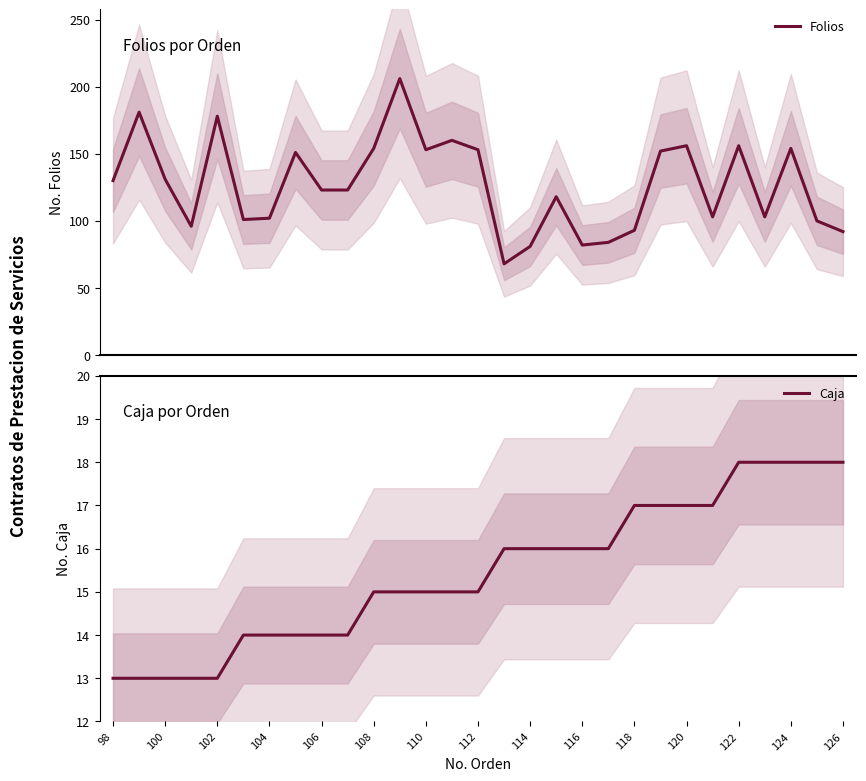

What is the minimum value for Folios?

68